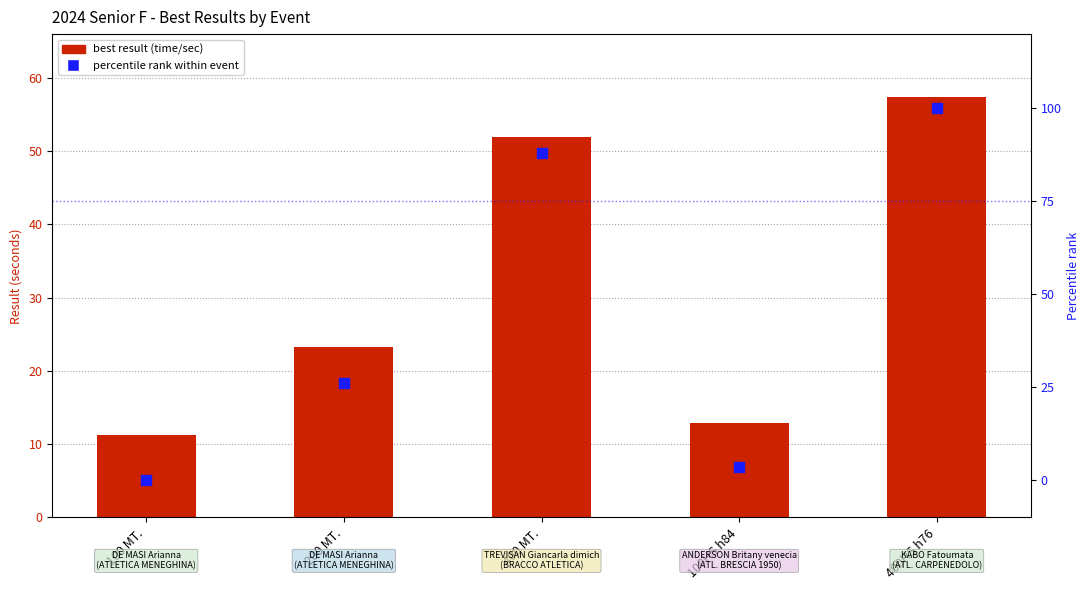

Which series reaches the maximum Y coordinate?

percentile rank within event